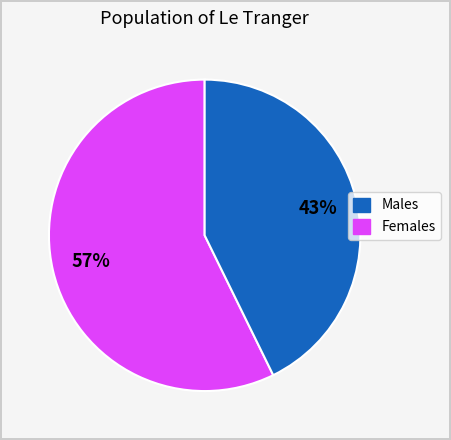

Which category has the smallest portion of the pie?

Females